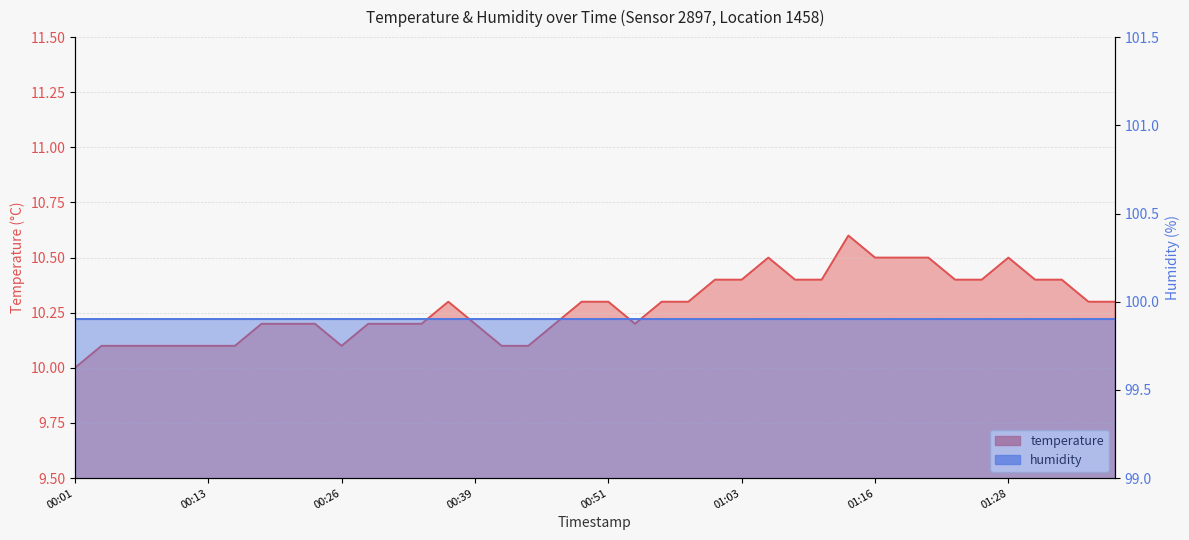

List the labels in order of humidity_line value, smallest first.

00:01, 00:13, 00:26, 00:39, 00:51, 01:03, 01:16, 01:28, 8, 9, 10, 11, 12, 13, 14, 15, 16, 17, 18, 19, 20, 21, 22, 23, 24, 25, 26, 27, 28, 29, 30, 31, 32, 33, 34, 35, 36, 37, 38, 39